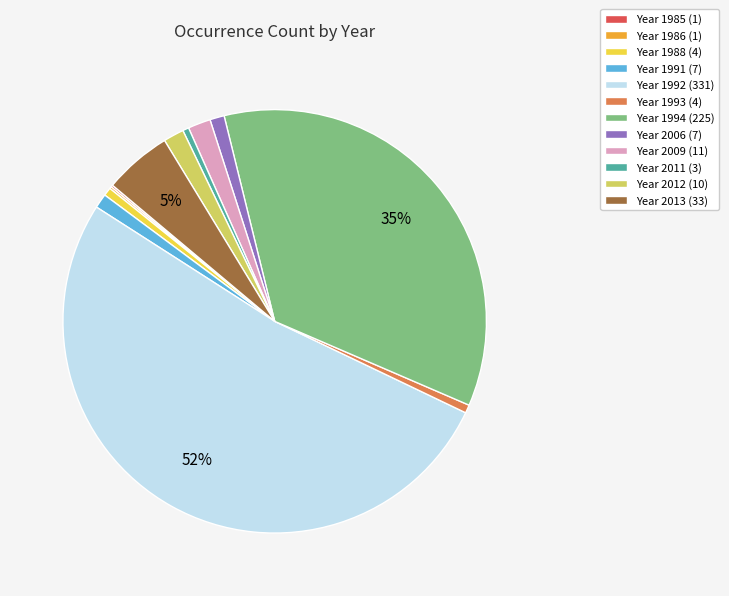

Which category has the biggest portion of the pie?

Year 1992 (331)